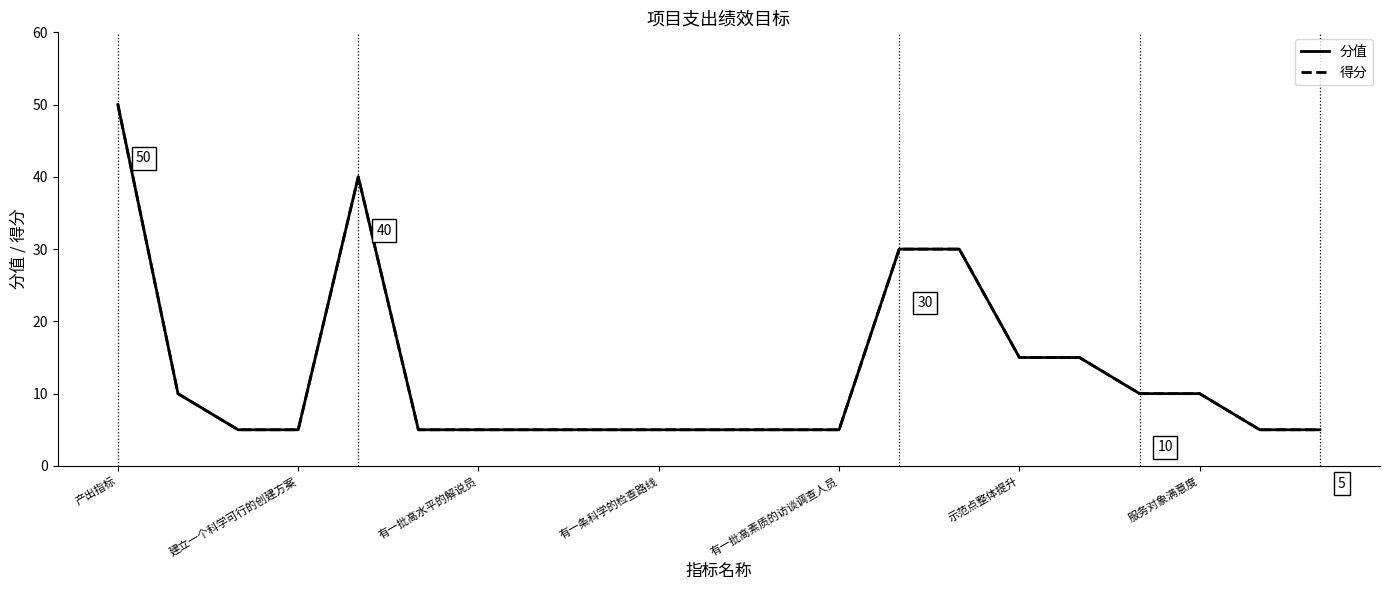

Does the chart display data point markers on the line(s)?

No